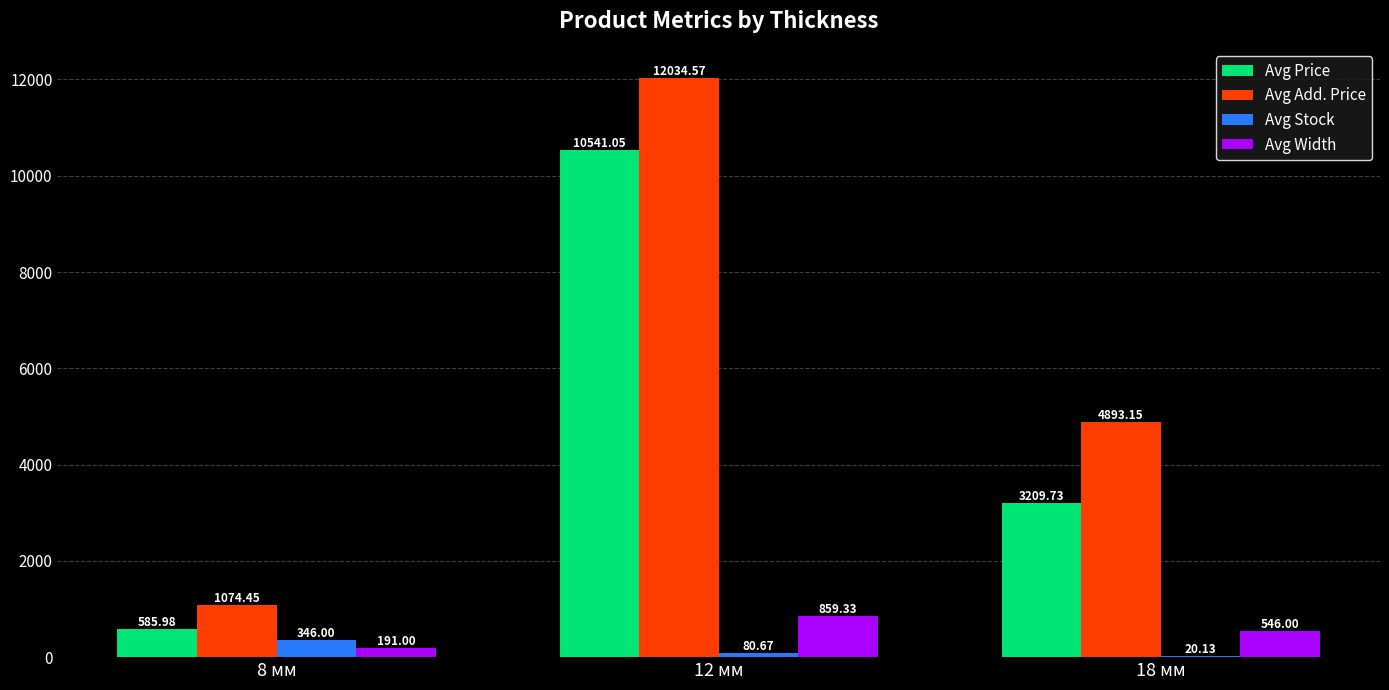

What is the total value across all series at 8 мм?

2197.4